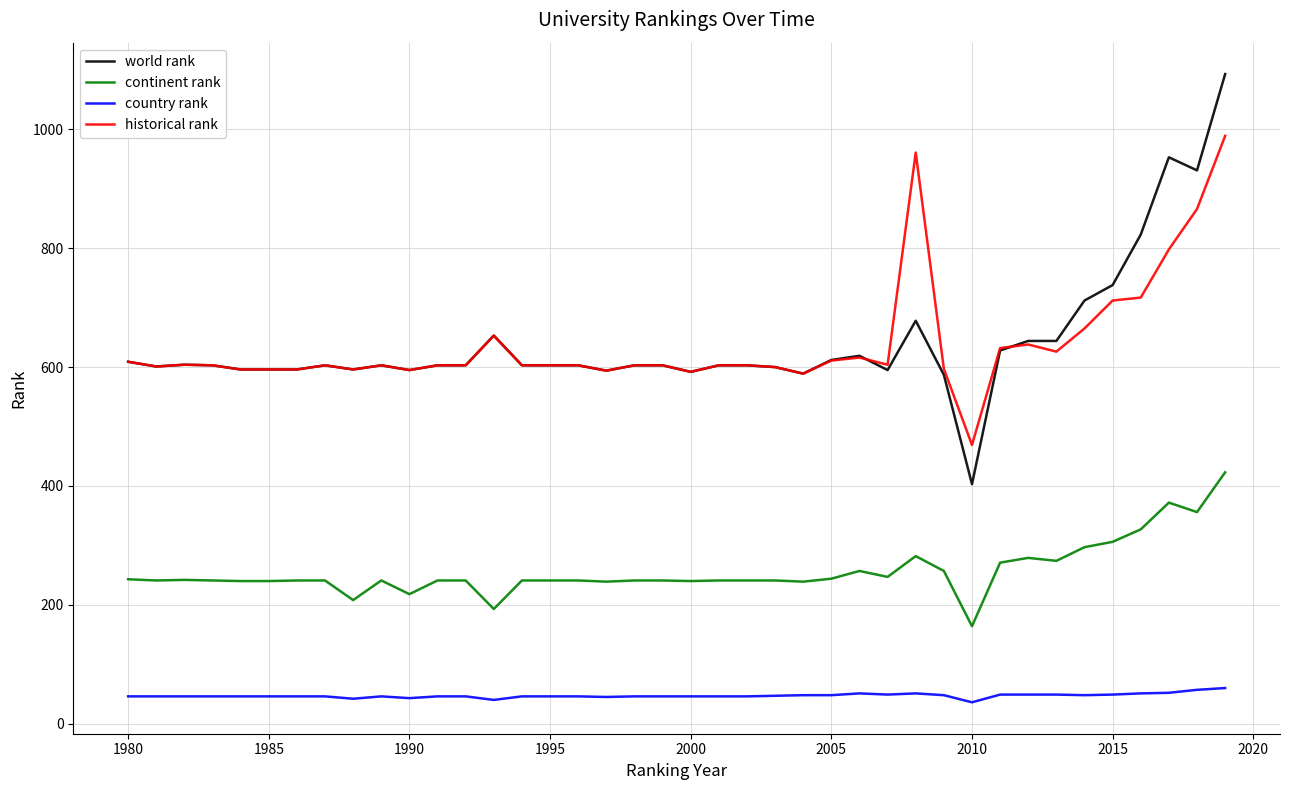

Which series has the widest spread of values?

world rank